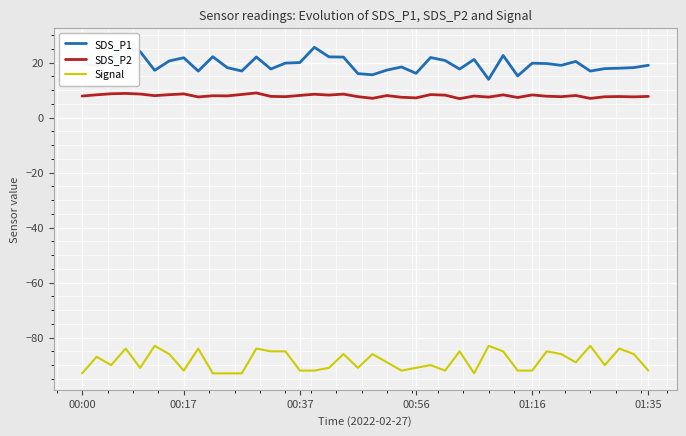

Which category has the lowest value across all series?

00:00